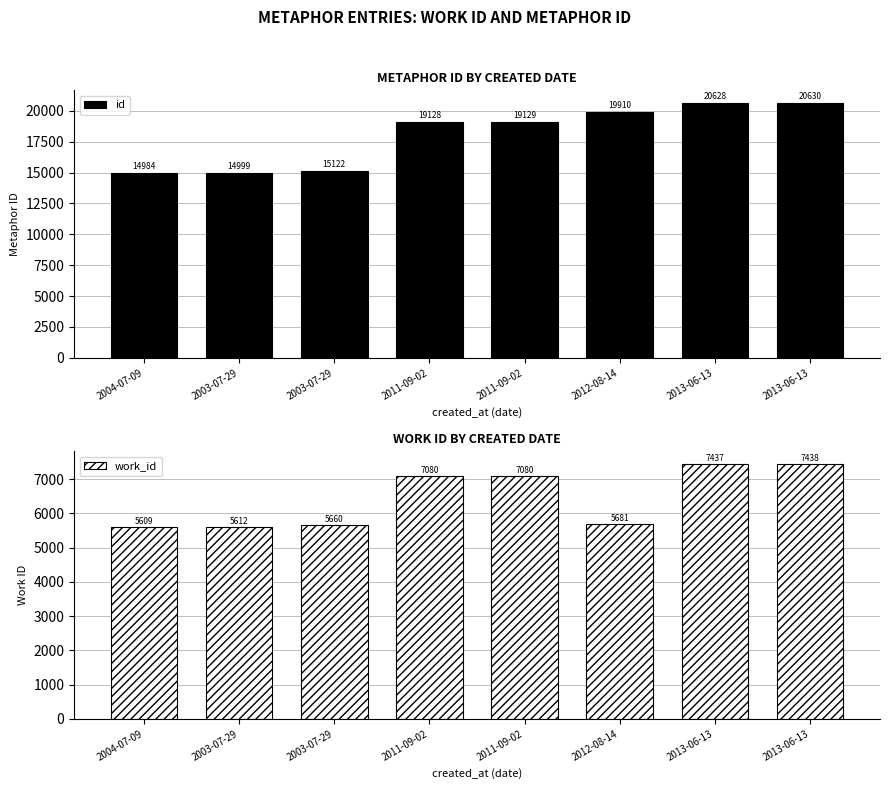

Reading left to right, extract all data points from this chart.

id: 14984	14999	15122	19128	19129	19910	20628	20630
work_id: 5609	5612	5660	7080	7080	5681	7437	7438